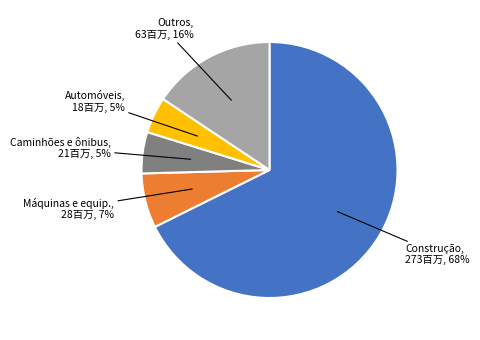

Is there any slice that represents more than half of the pie?

Yes